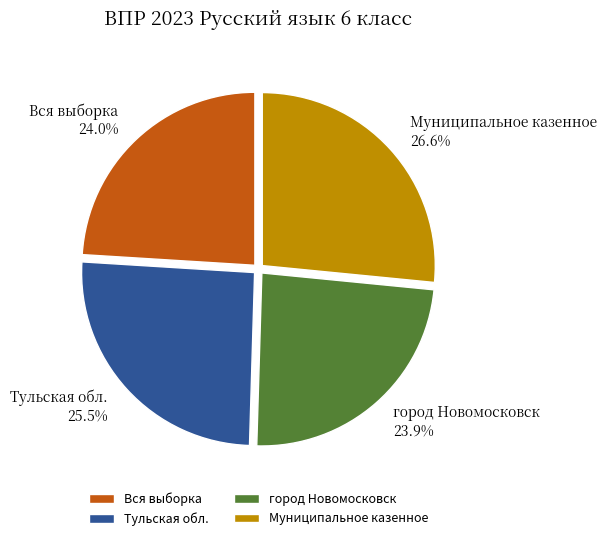

Approximately how many times larger is the value at город Новомосковск compared to Вся выборка?

1.0